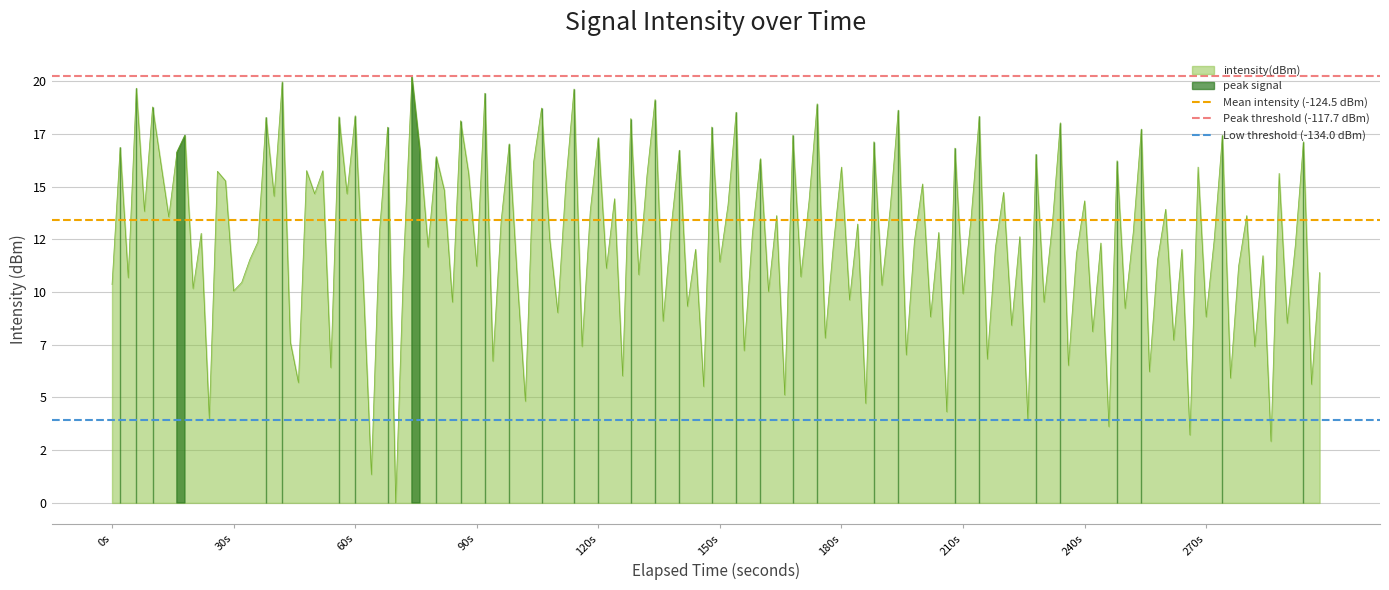

List the series in order of their overall mean, highest first.

Peak threshold (-117.7 dBm), Mean intensity (-124.5 dBm), Low threshold (-134.0 dBm)